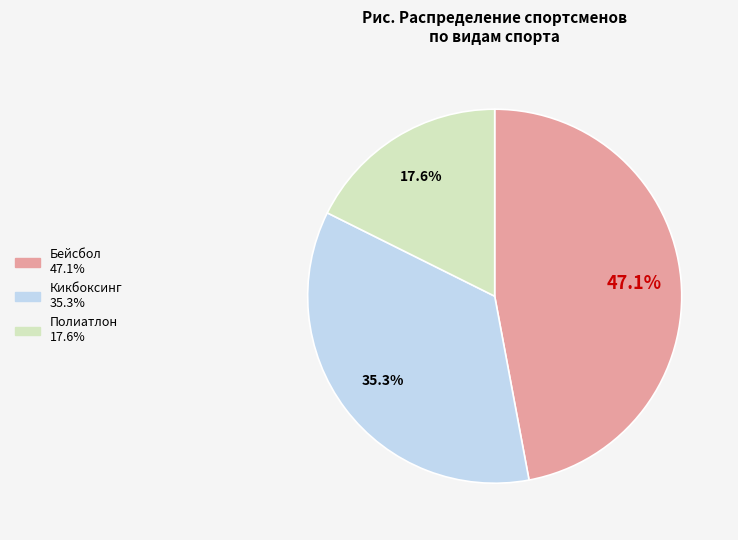

The Кикбоксинг slice represents 35% of the pie. True or false?

True